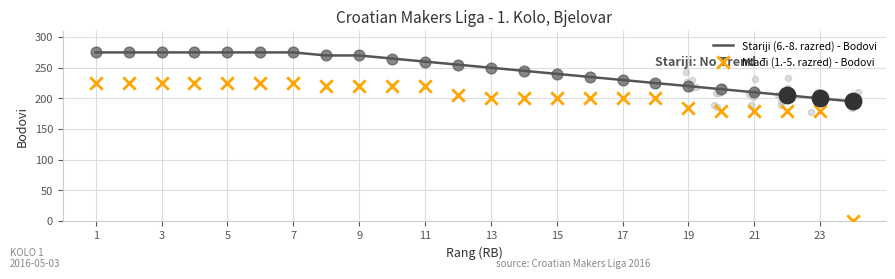

What are all the series names shown in the legend?

Stariji (6.-8. razred) - Bodovi, Mlađi (1.-5. razred) - Bodovi